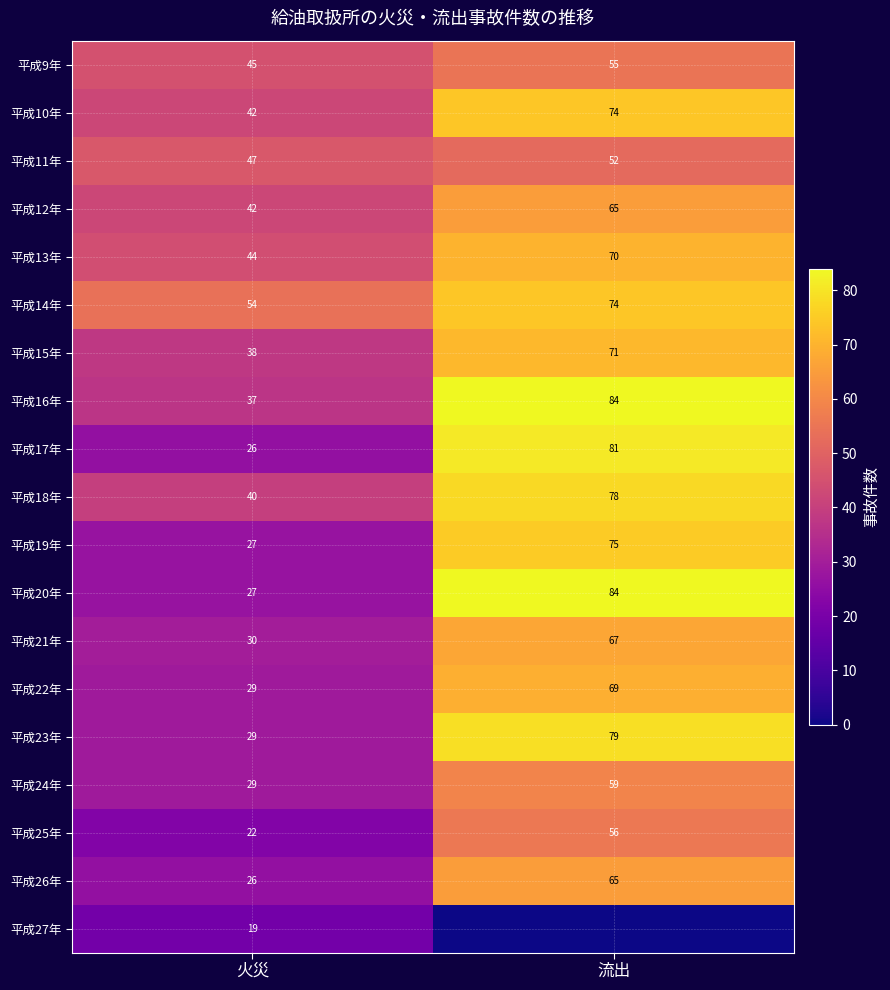

What is the average value of the 平成14年 series?

64